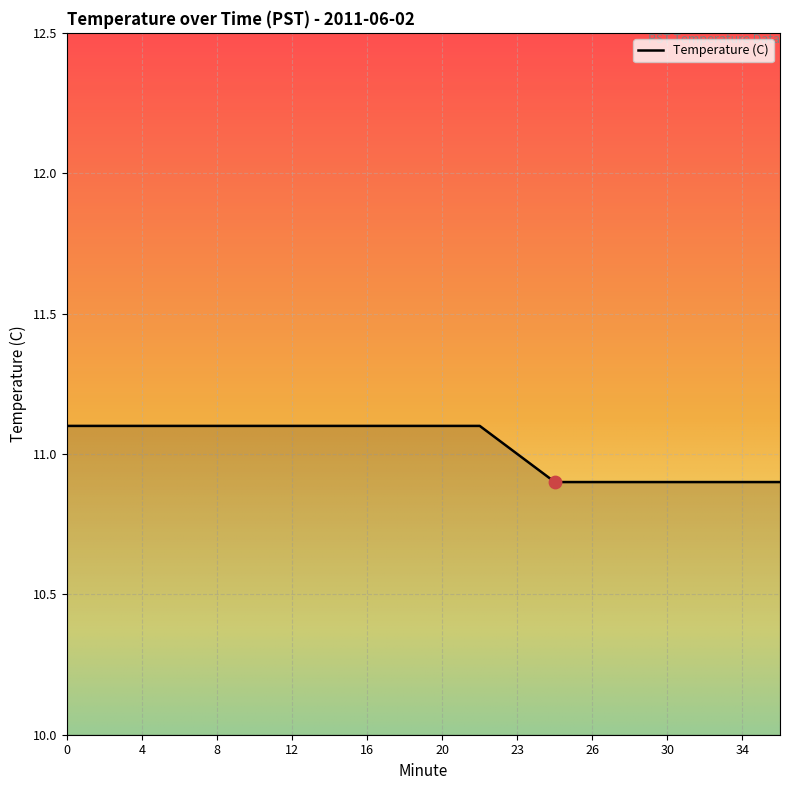

What is the minimum value shown in the chart?

10.9